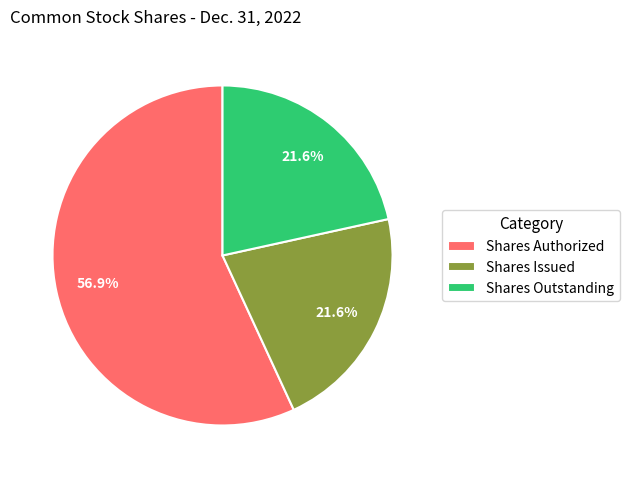

What is the ratio of the value at Shares Issued to the value at Shares Authorized?

0.4